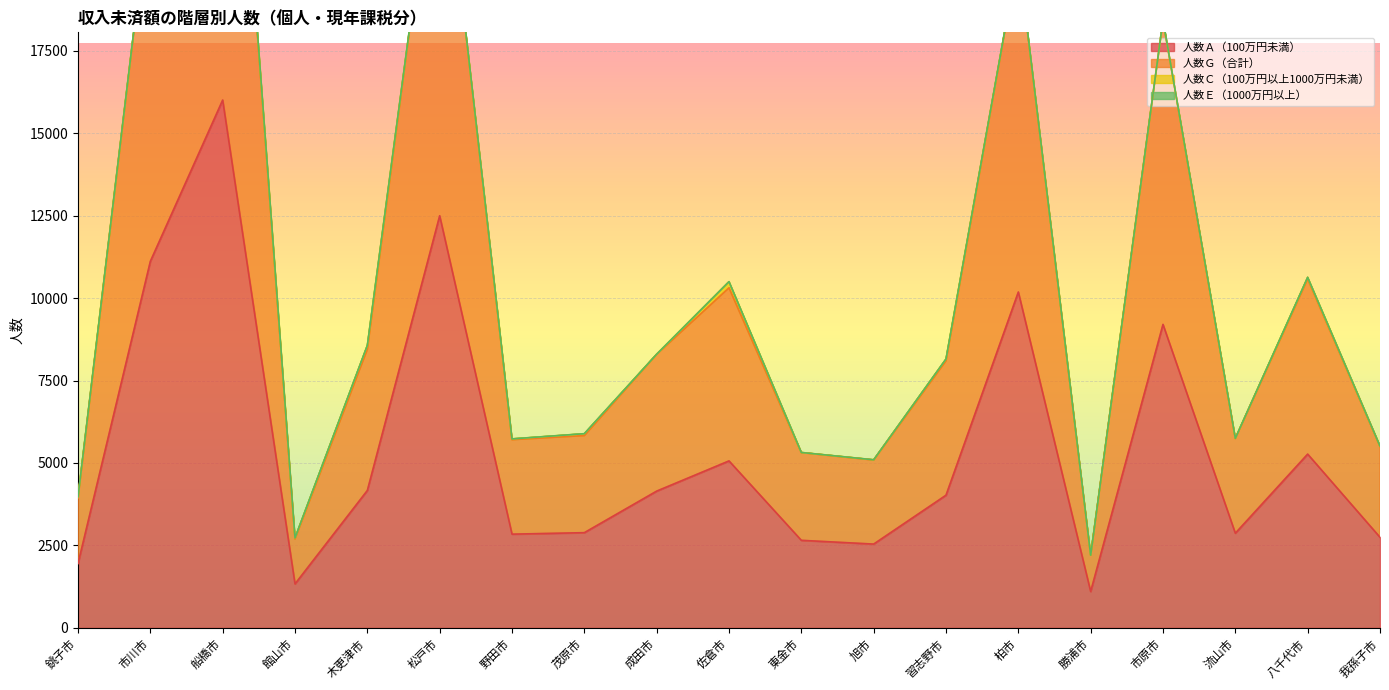

Is it true that 人数Ｇ（合計） equals 20402 at 柏市?

True